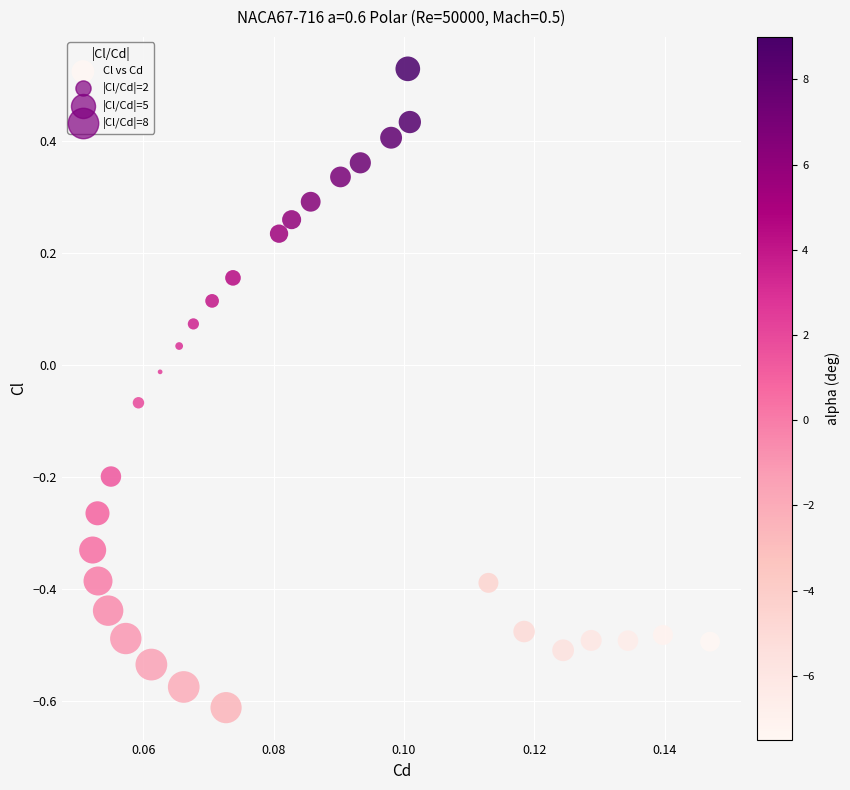

What is the range of Y values (max minus min)?

1.1